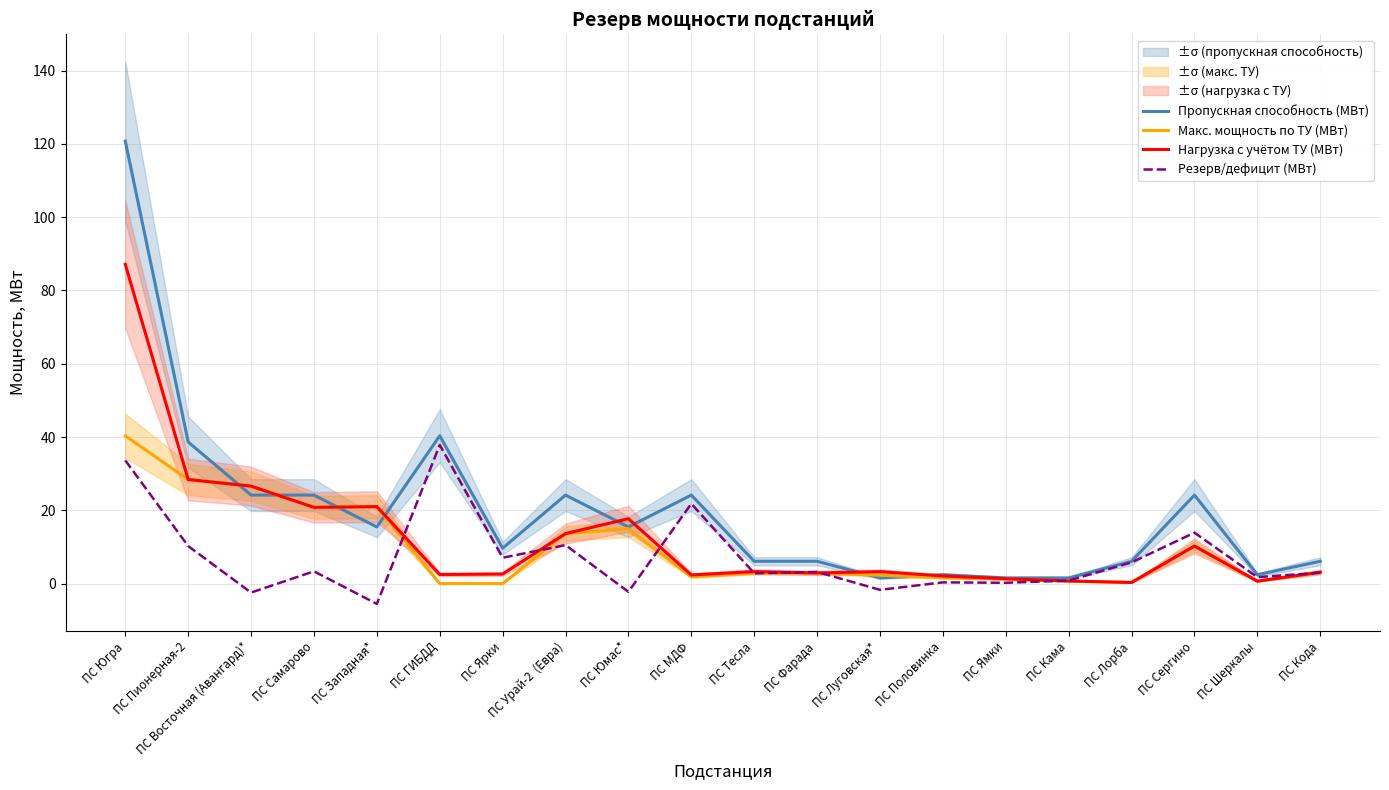

List the labels in order of Пропускная способность (МВт) value, largest first.

ПС Югра, ПС ГИБДД, ПС Пионерная-2, ПС Восточная (Авангард)*, ПС Самарово, ПС Урай-2  (Евра), ПС МДФ, ПС Сергино, ПС Западная*, ПС Юмас*, ПС Ярки, ПС Тесла, ПС Фарада, ПС Лорба, ПС Кода, ПС Половинка, ПС Шеркалы, ПС Луговская*, ПС Ямки, ПС Кама